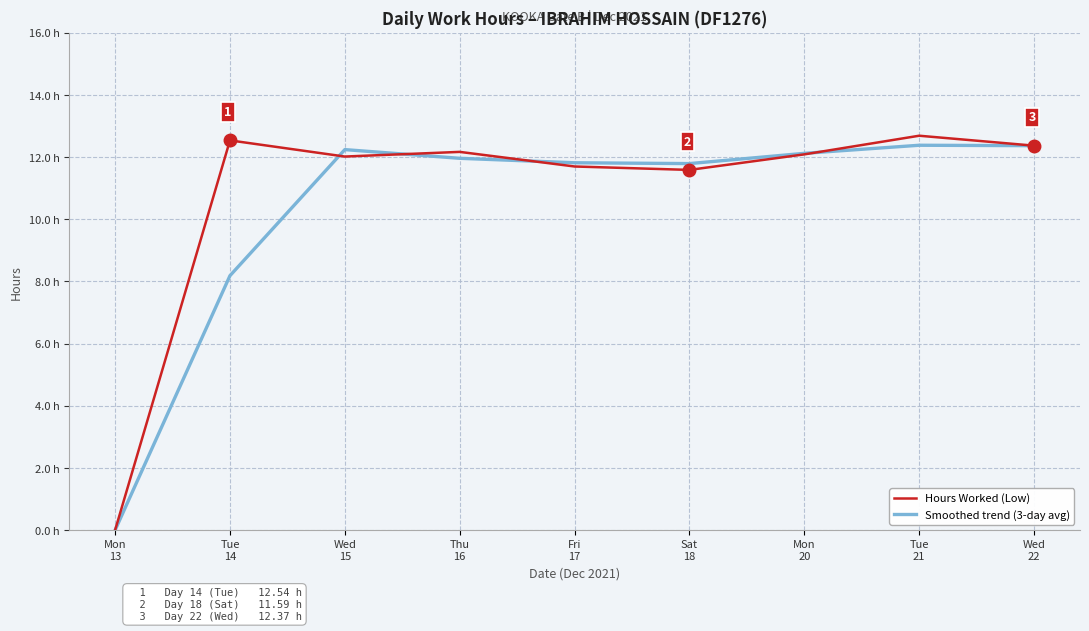

Does the chart have visible grid lines?

Yes